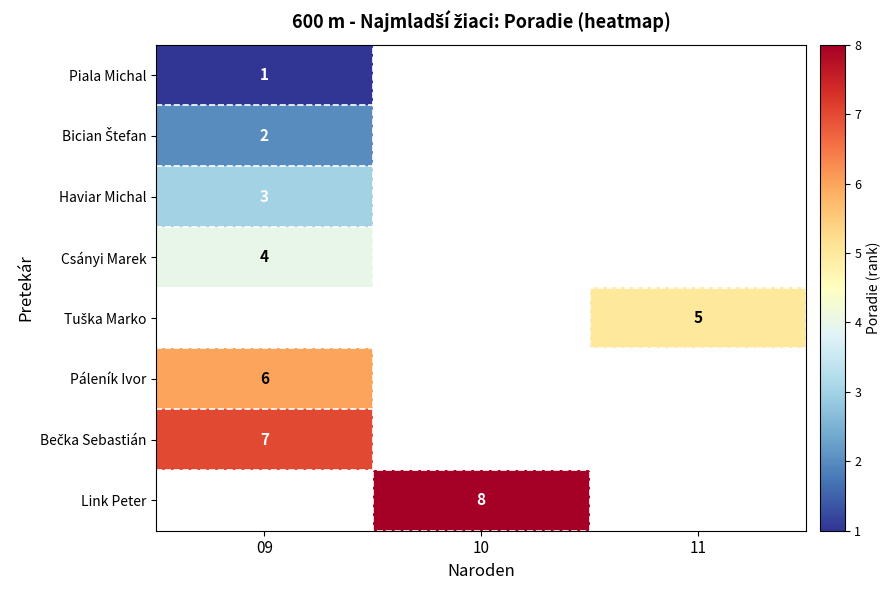

Is it true that Haviar Michal equals 4.7 at 09?

False